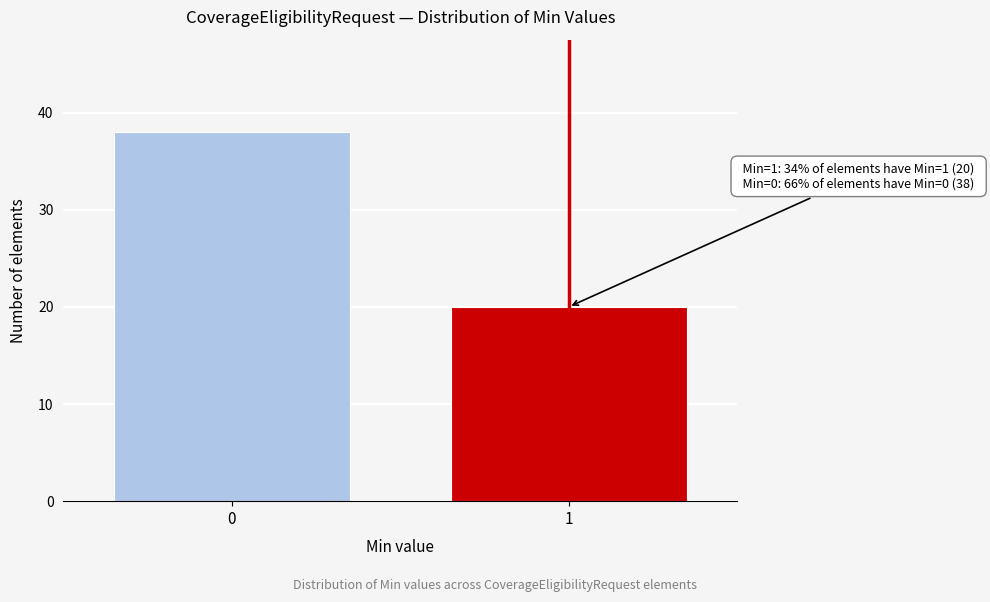

Reading left to right, extract all data points from this chart.

38	20